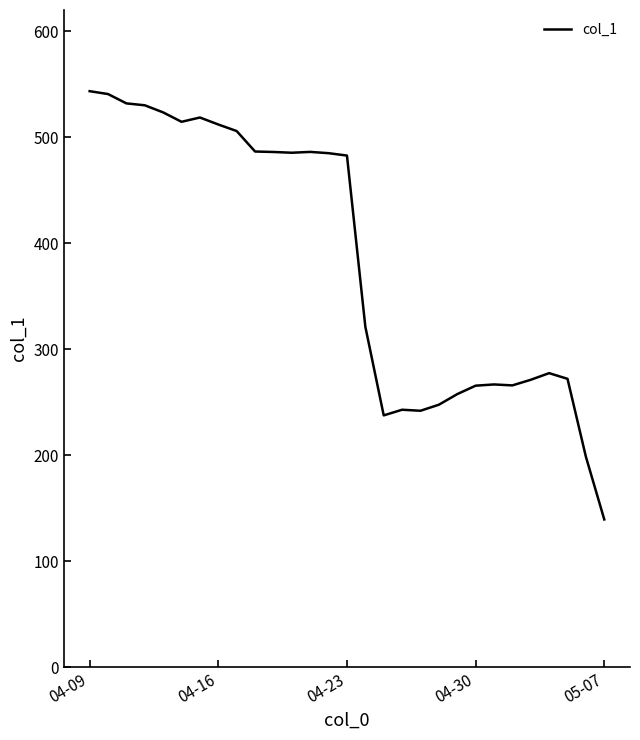

What is the difference between the maximum and minimum values?

404.0